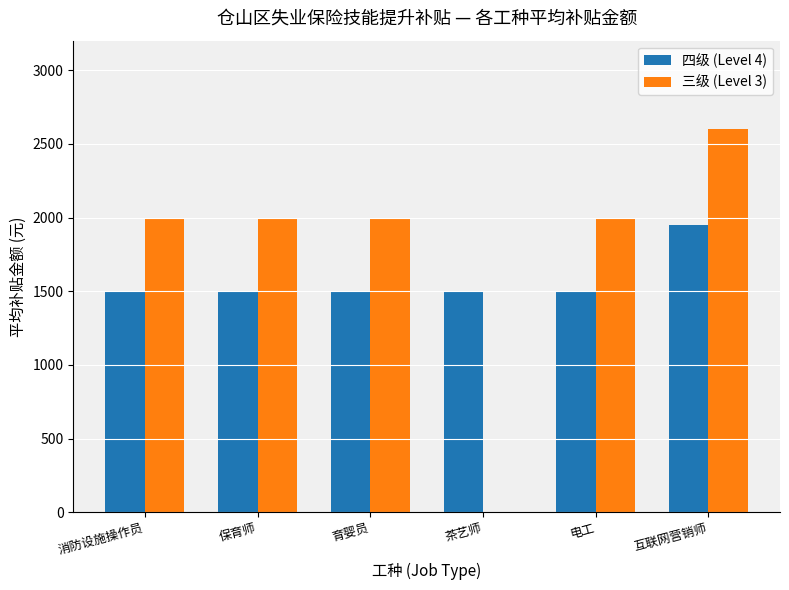

The 四级 (Level 4) series shows 1500 at 育婴员. True or false?

True